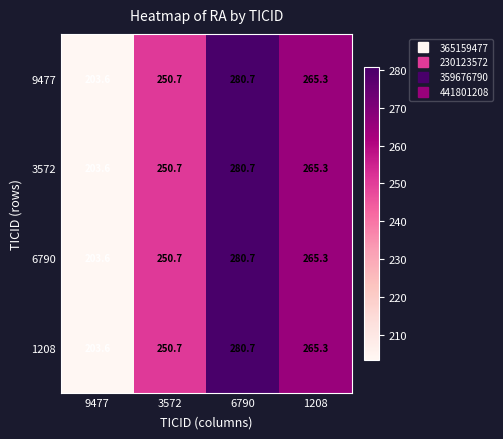

Where is 9477 nearest to the value 242?

3572